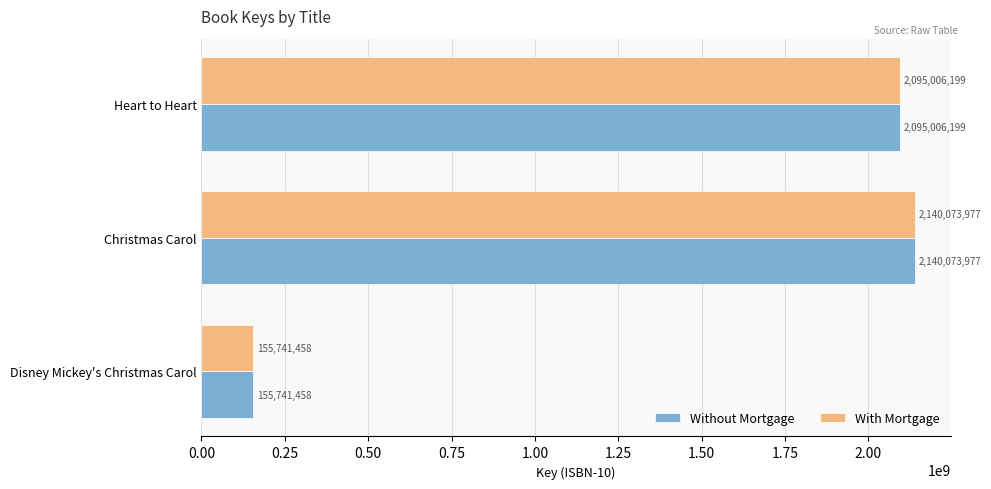

What is the approximate value of With Mortgage at Christmas Carol?

2140073977